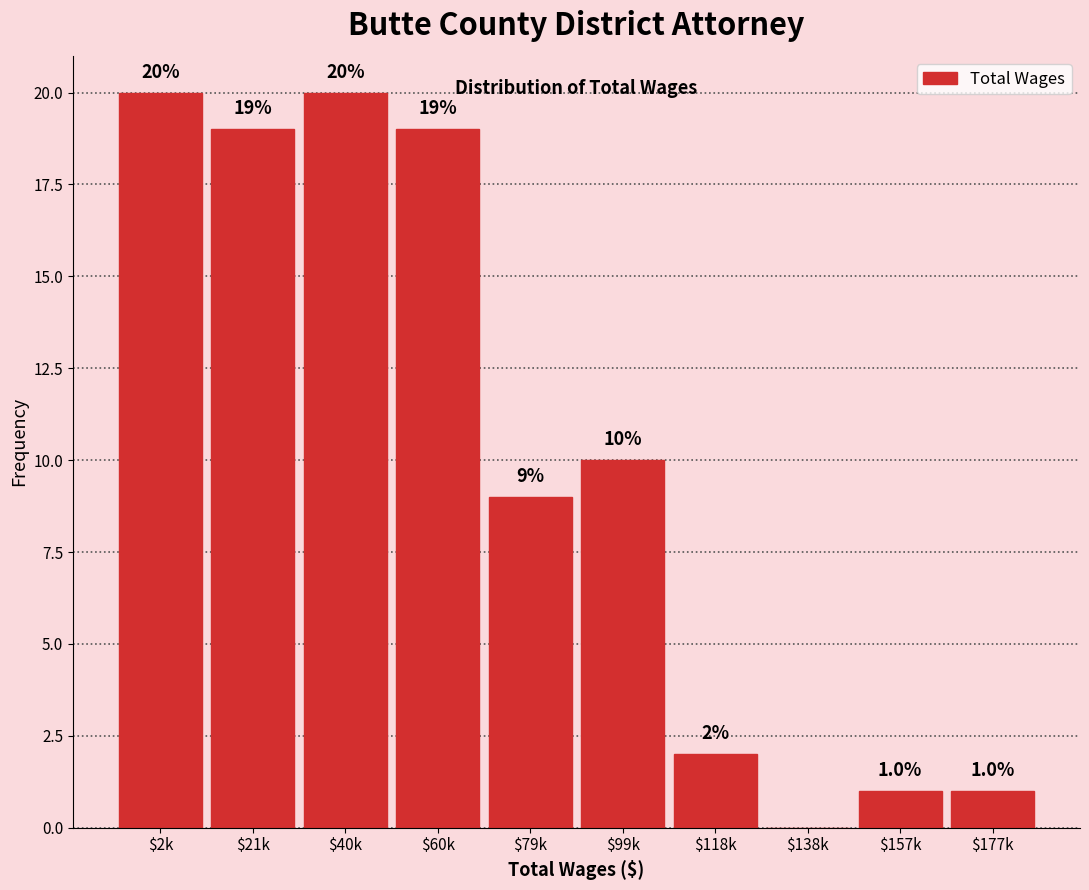

What is the sum of all values?

101